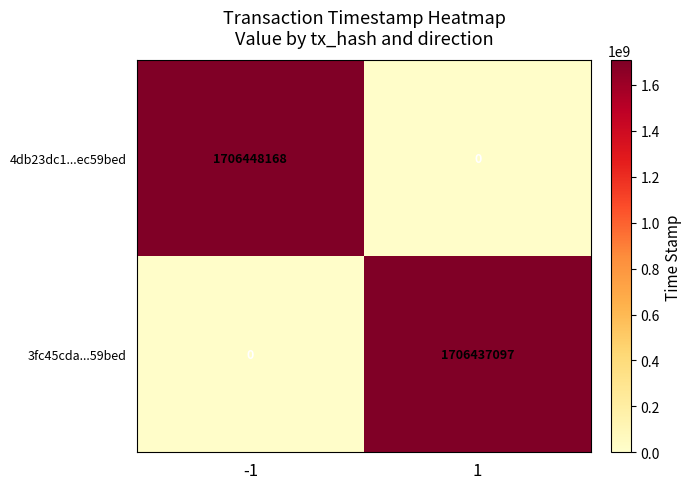

True or false: 4db23dc1...ec59bed has a value of -1094968923 at 1.

False